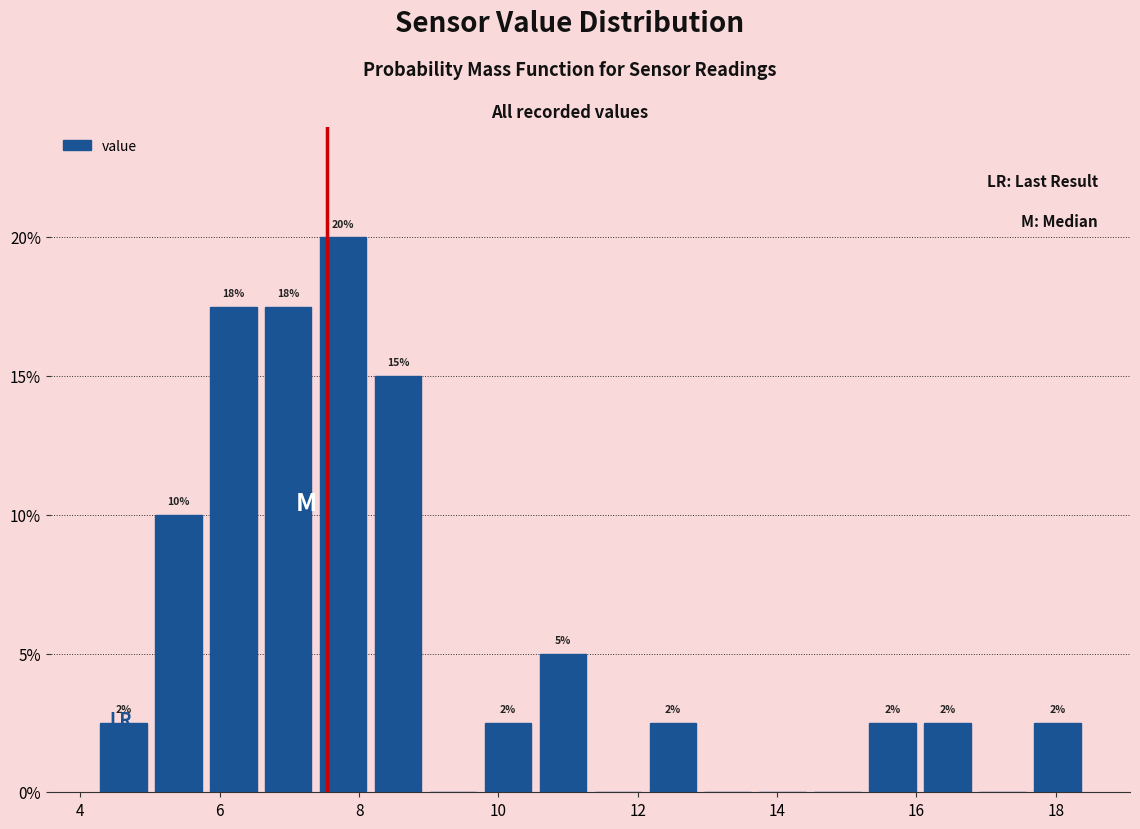

Read against the x-axis, roughly where is the centre of the tallest bar?

7.8